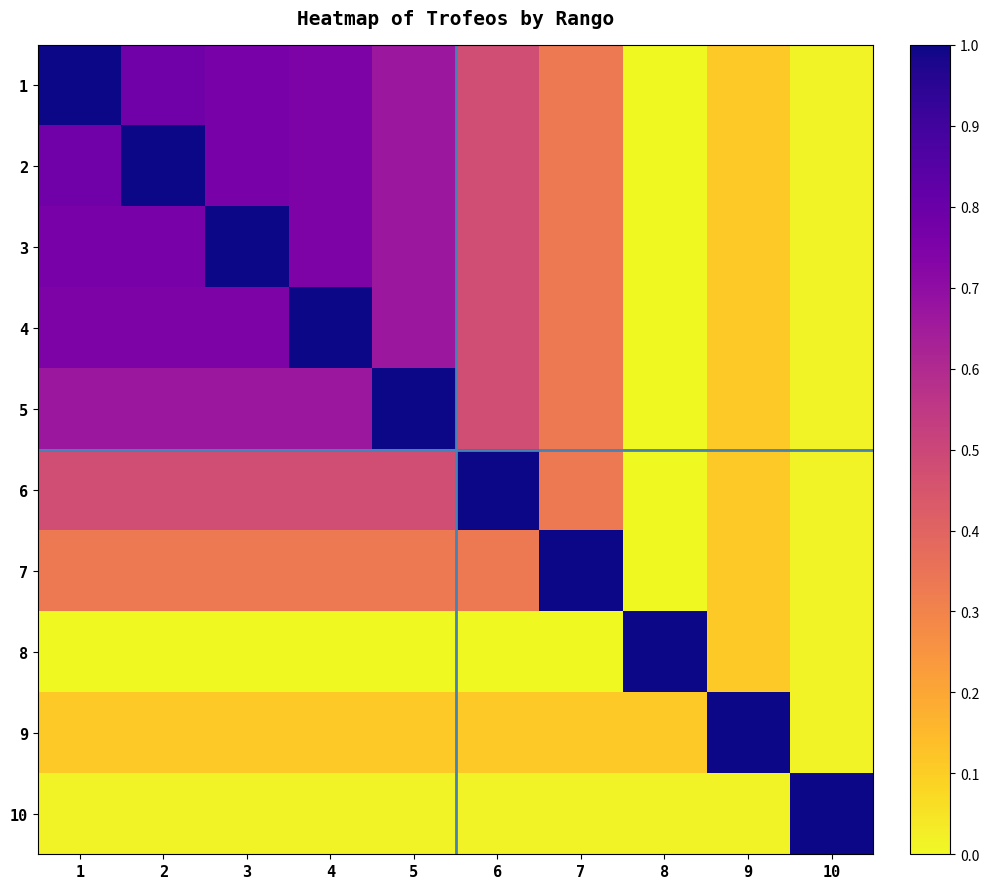

At which category is the sum across all series the highest?

1